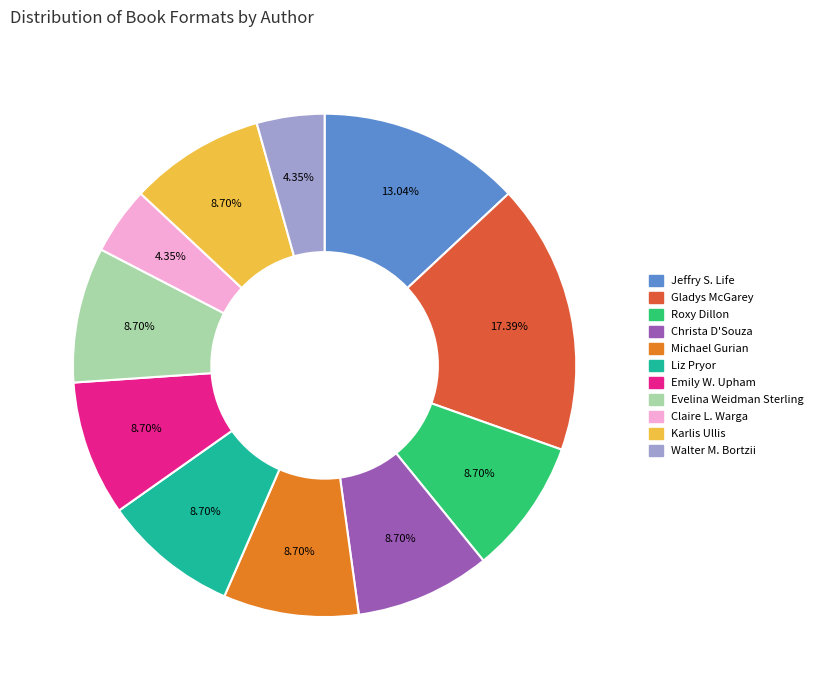

Count the number of slices in the pie.

11